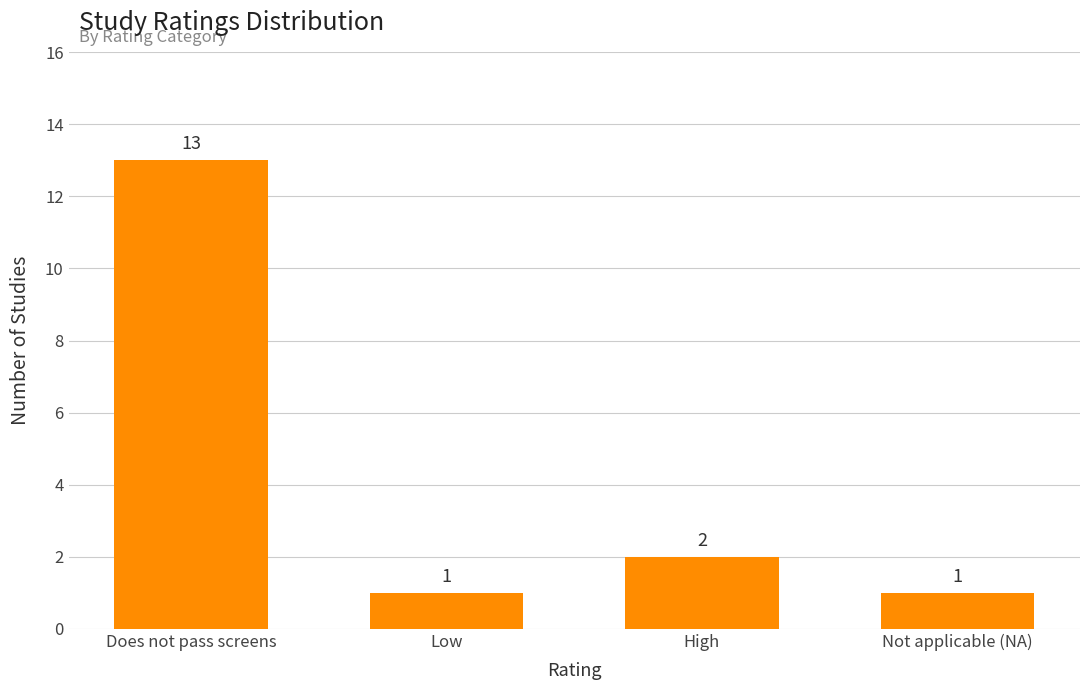

How many data points does each series have?

4